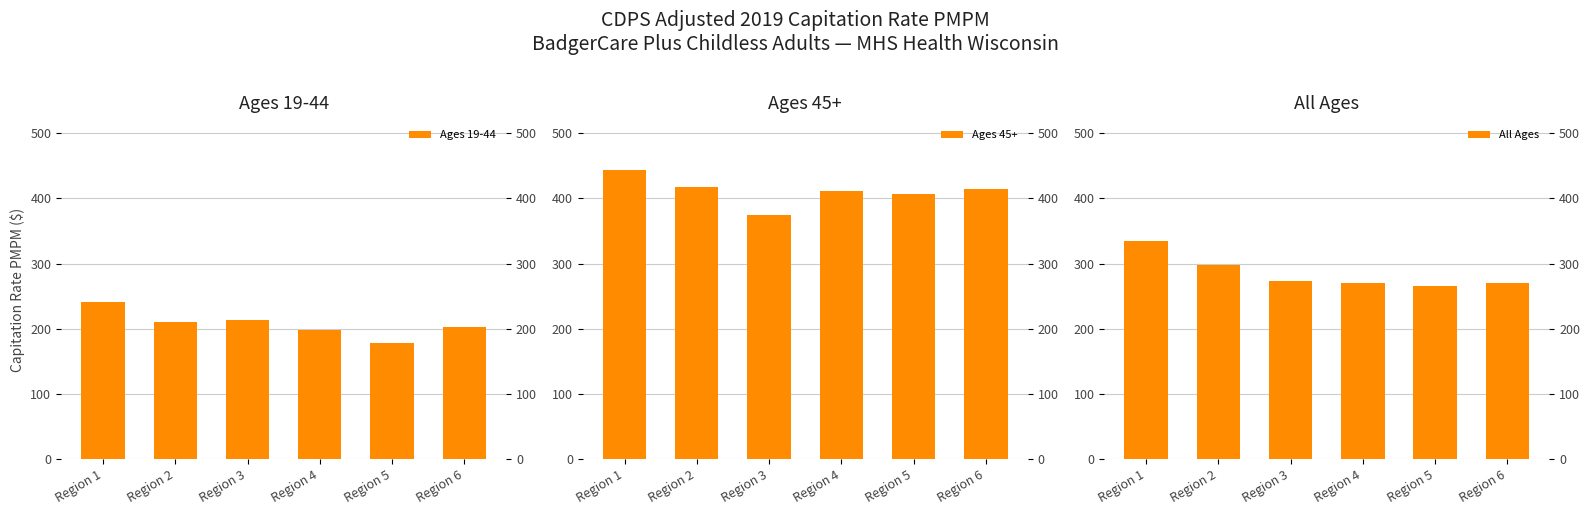

Which series changed the most between Region 2 and Region 5?

All Ages